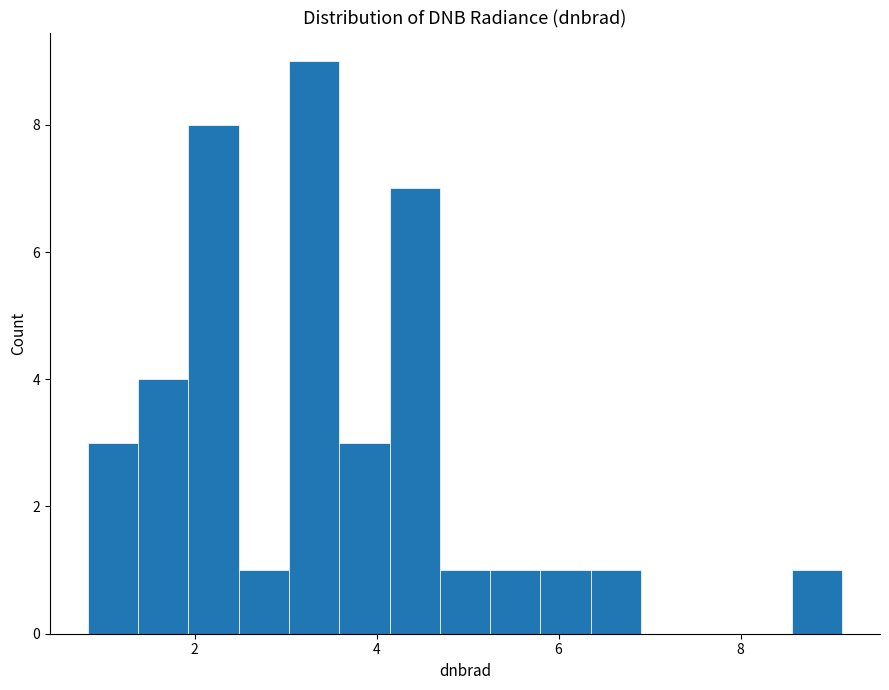

Read against the x-axis, roughly where is the centre of the tallest bar?

3.4